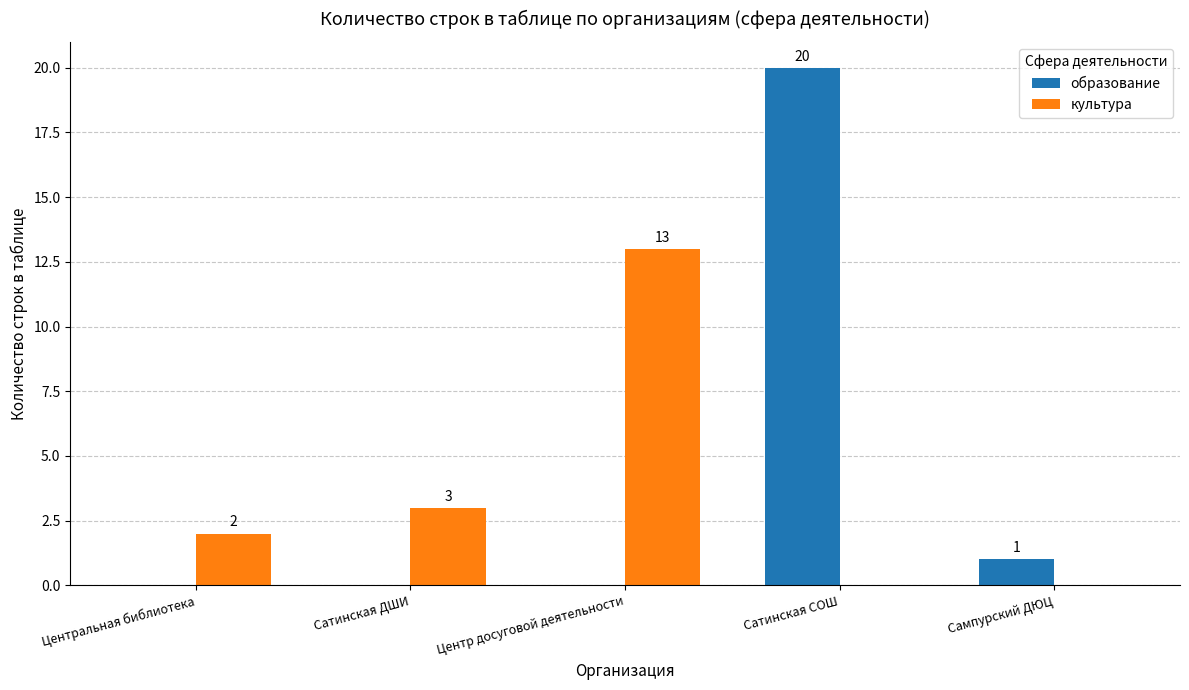

Are the bars grouped side by side (vs. stacked)?

Yes